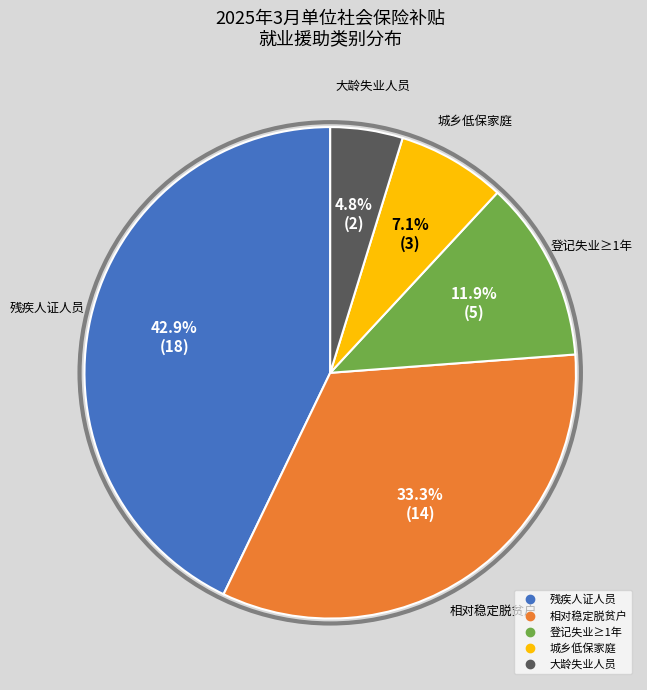

To the nearest percent, what is the difference between the largest and smallest slice percentages?

38%